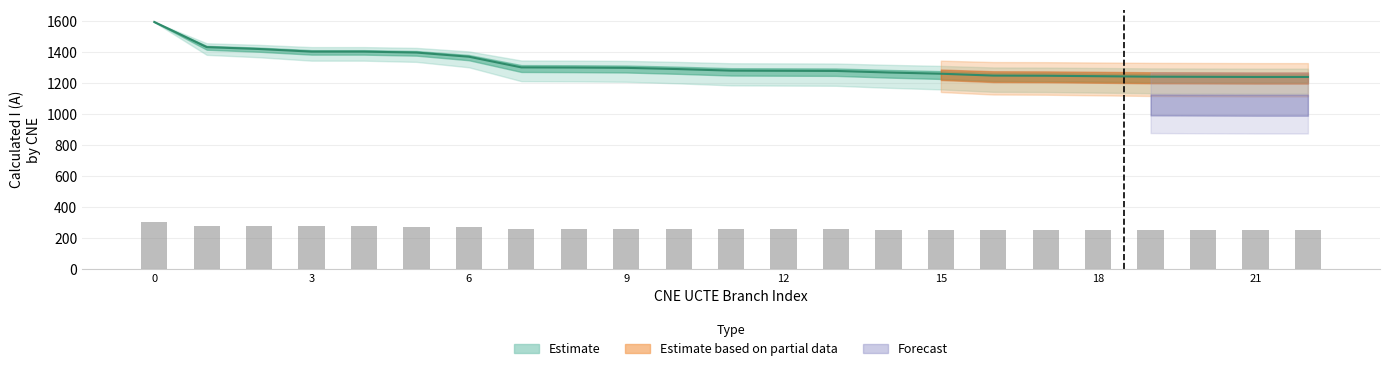

How many groups of bars are there?

23